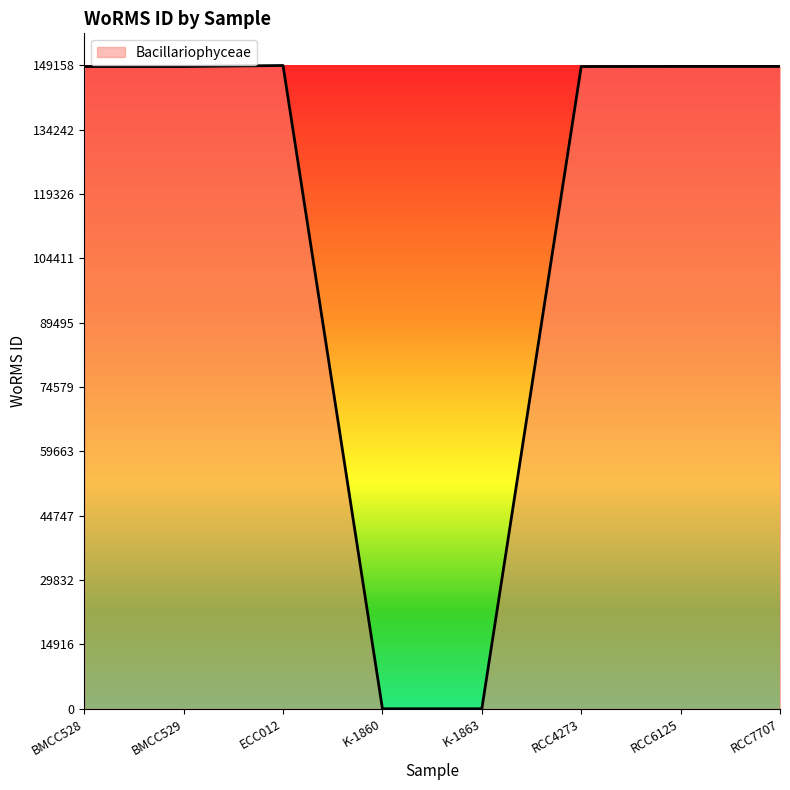

The chart shows a value of 255474 at ECC012. True or false?

False